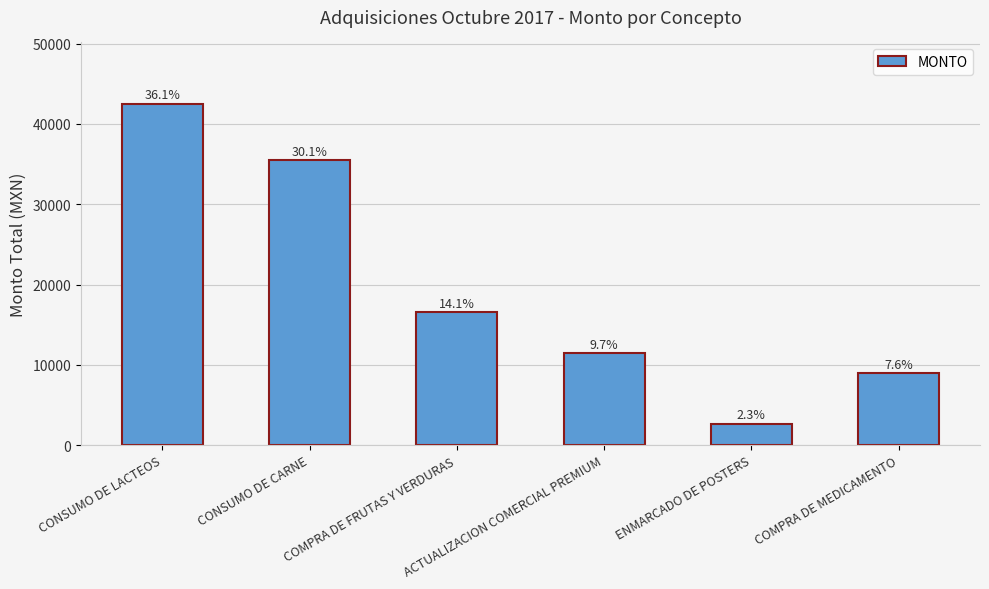

The value at COMPRA DE FRUTAS Y VERDURAS is 28913.5. True or false?

False